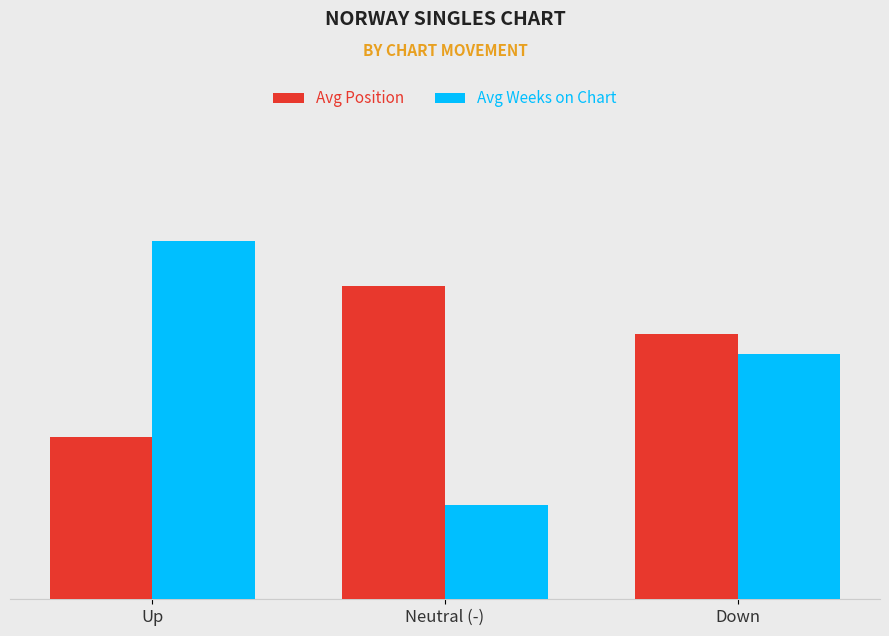

What position from the left is Up?

1